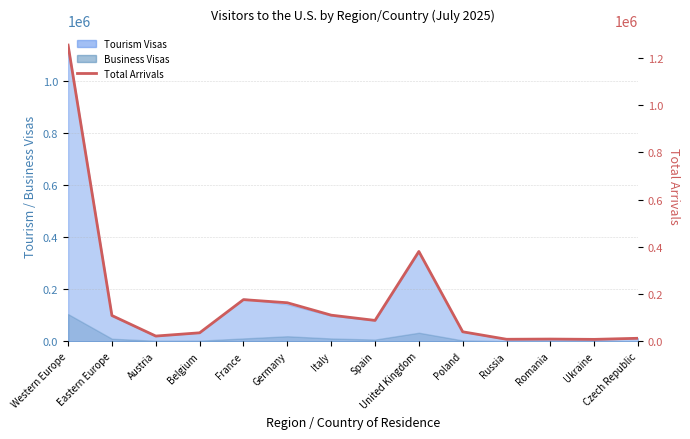

What value does the data have at Czech Republic?

12537